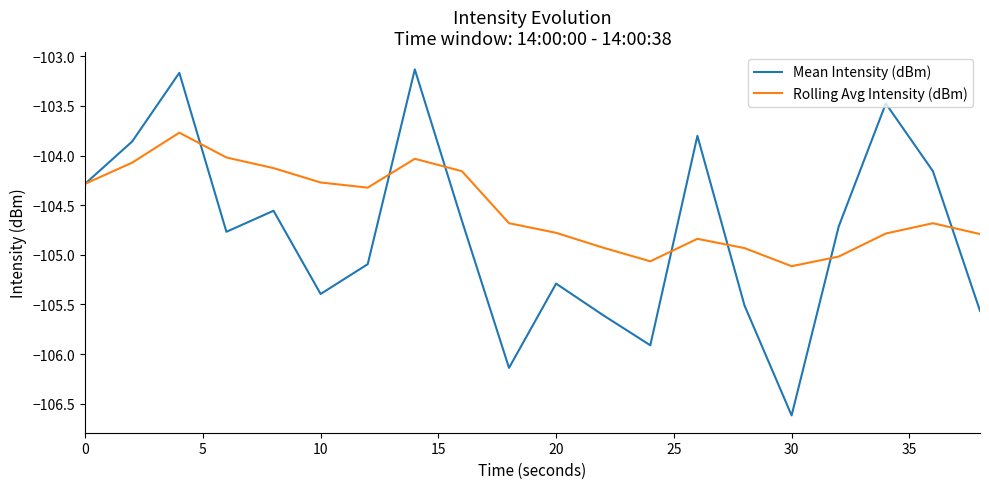

Which series has the widest spread of values?

Mean Intensity (dBm)